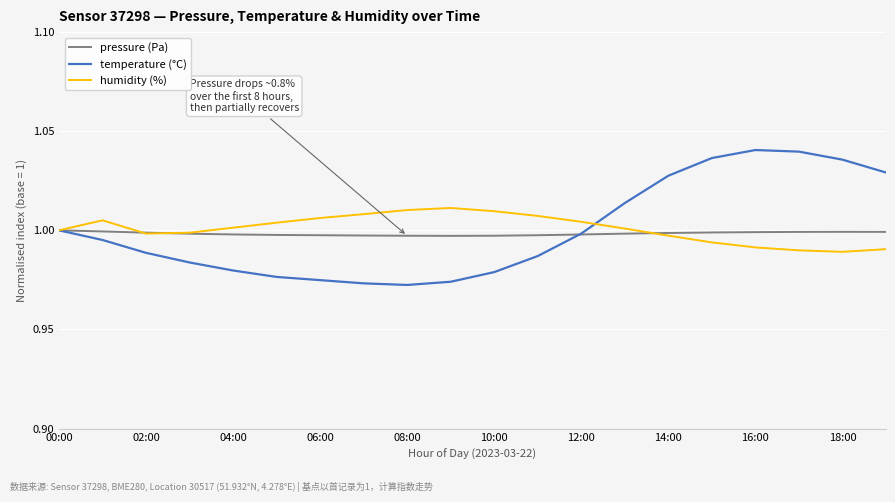

List the series in order of their peak value, highest first.

temperature (°C), humidity (%), pressure (Pa)